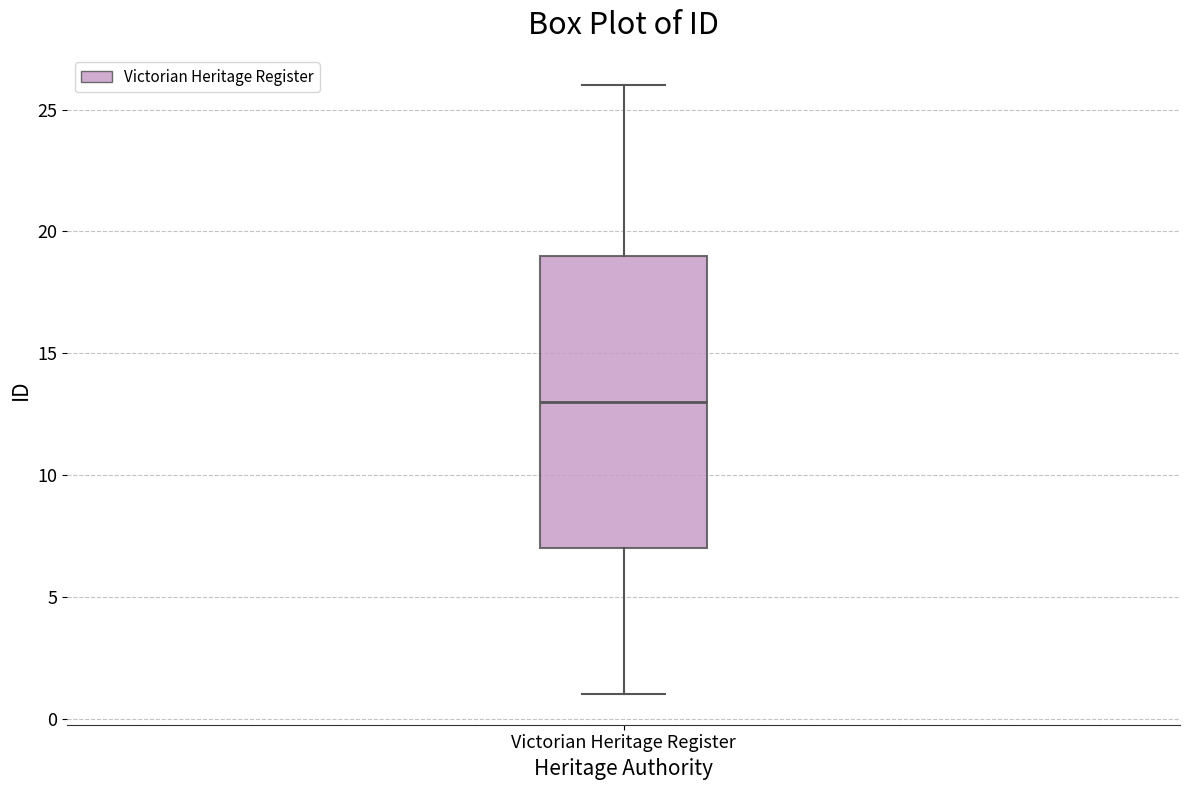

Transcribe this box plot: give where the median line is, the range the box spans, and where the two whiskers end, as read against the y-axis. The values are not printed on the chart, so give them approximately, as read against the axis.

median 13, box 7 to 19, whiskers 1 to 26